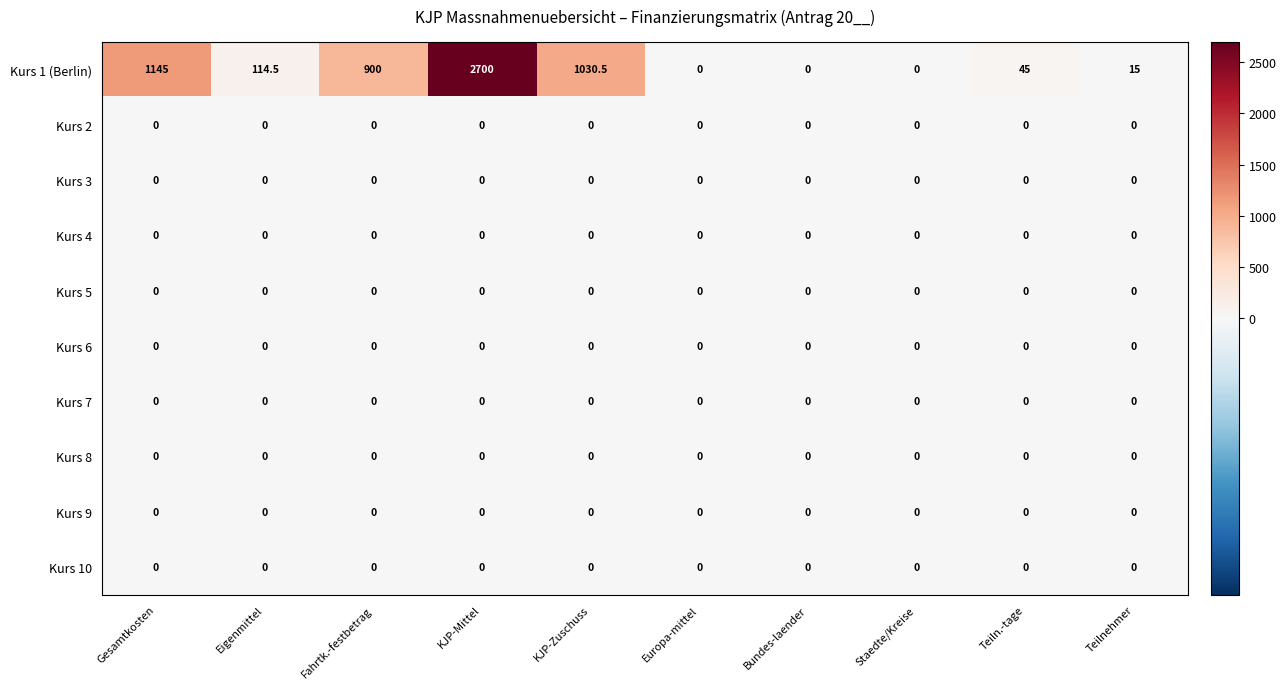

At which category does the chart reach its peak across all series?

KJP-Mittel